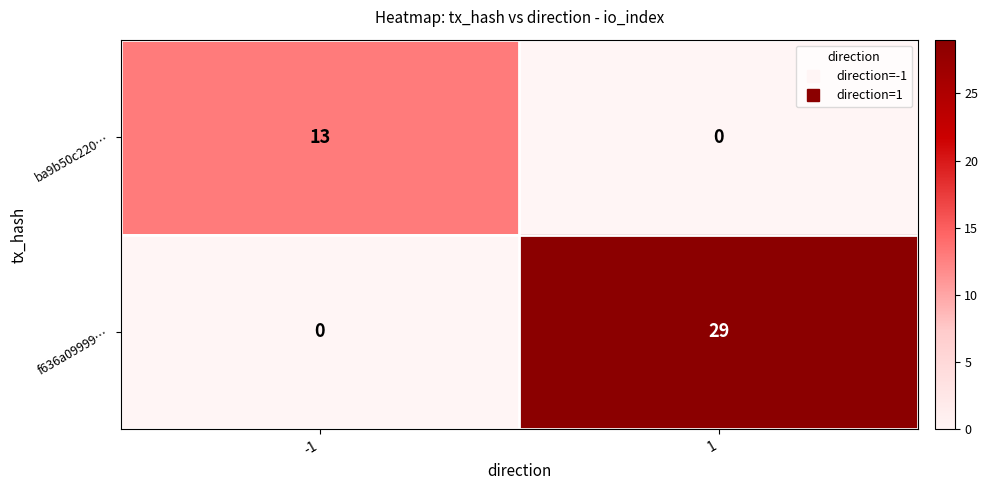

What is the approximate value of f636a09999… at 1, to the nearest 10?

30